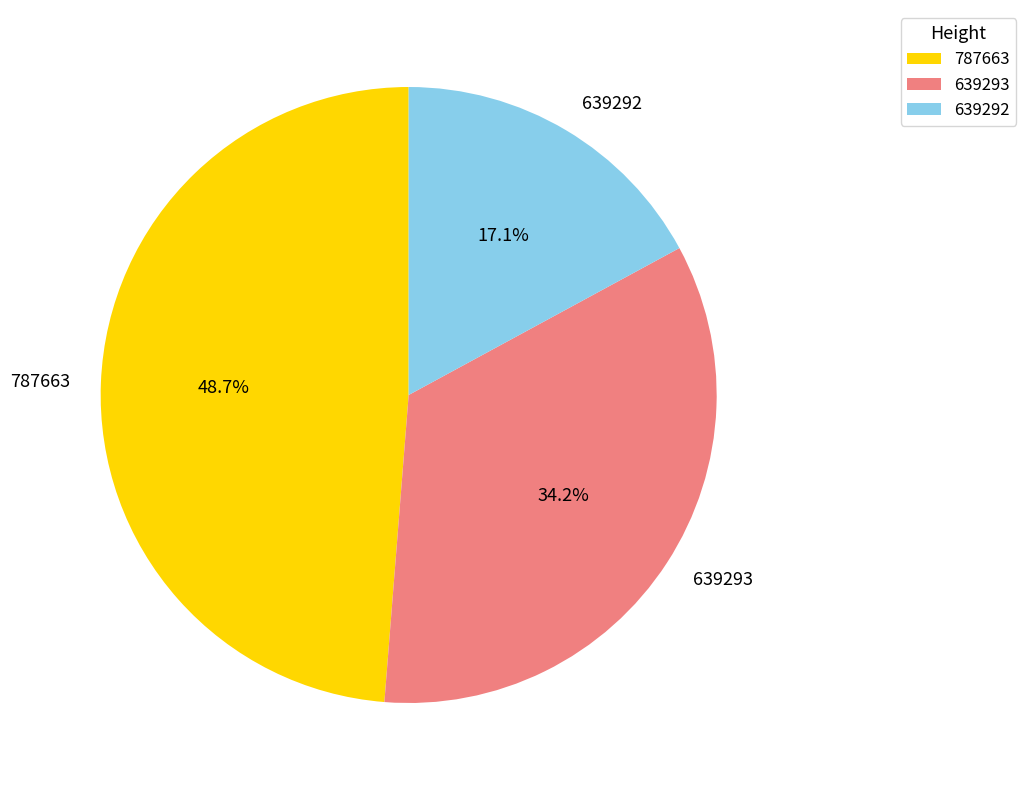

The 639292 slice represents 17% of the pie. True or false?

True